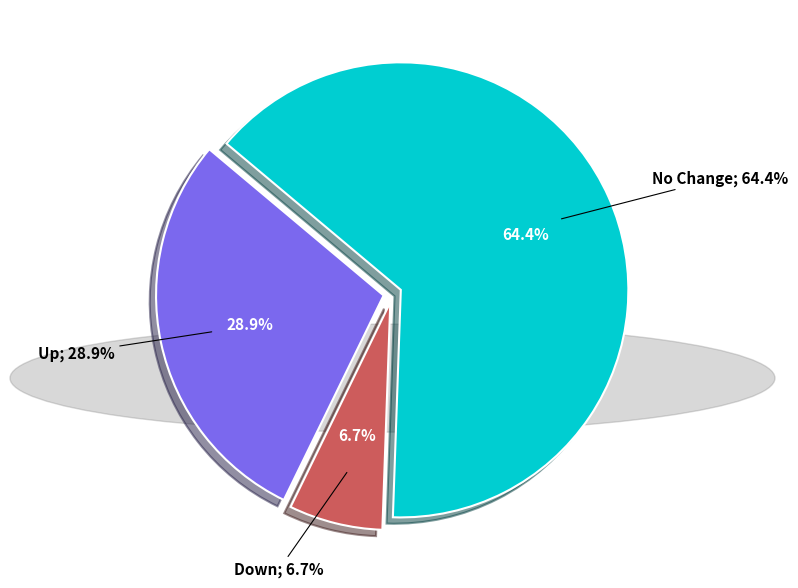

What percentage is the up slice, to the nearest percent?

29%